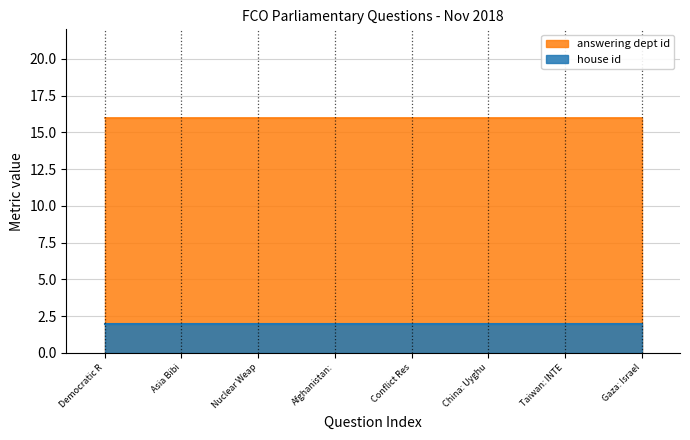

True or false: answering dept id and house id intersect in this chart.

False